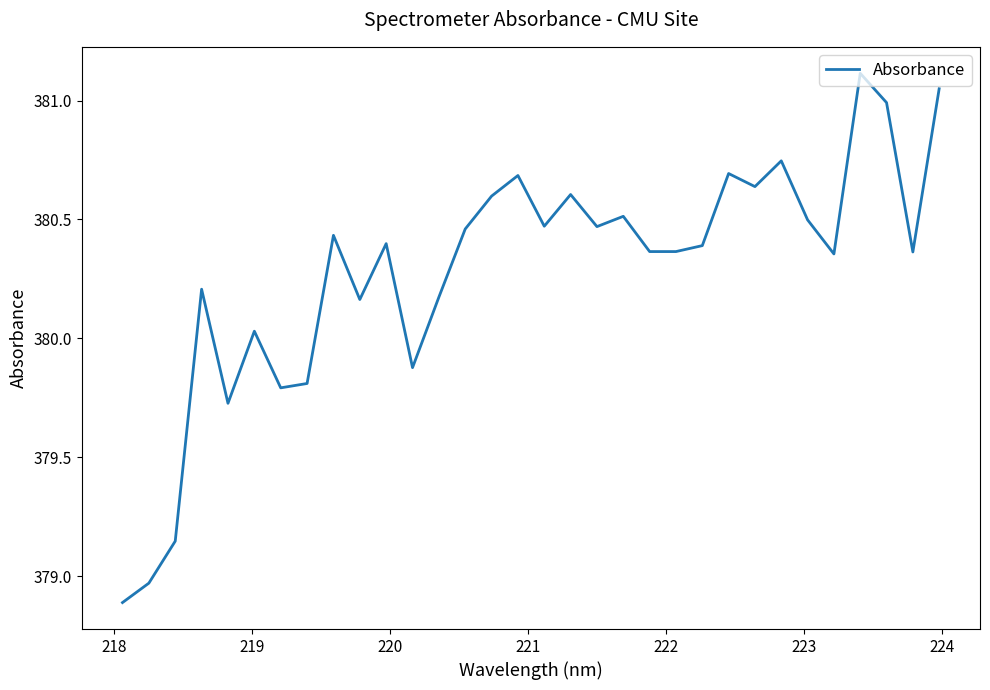

What is the sum of all values?

12169.0